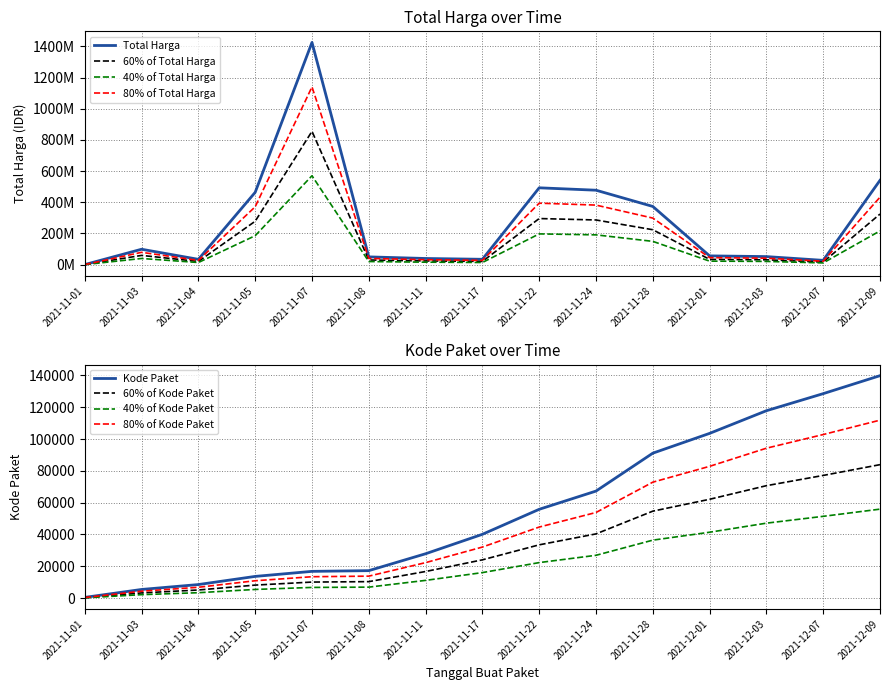

Is the value of Kode Paket at 2021-11-24 greater than the value of Total Harga at 2021-11-03?

No